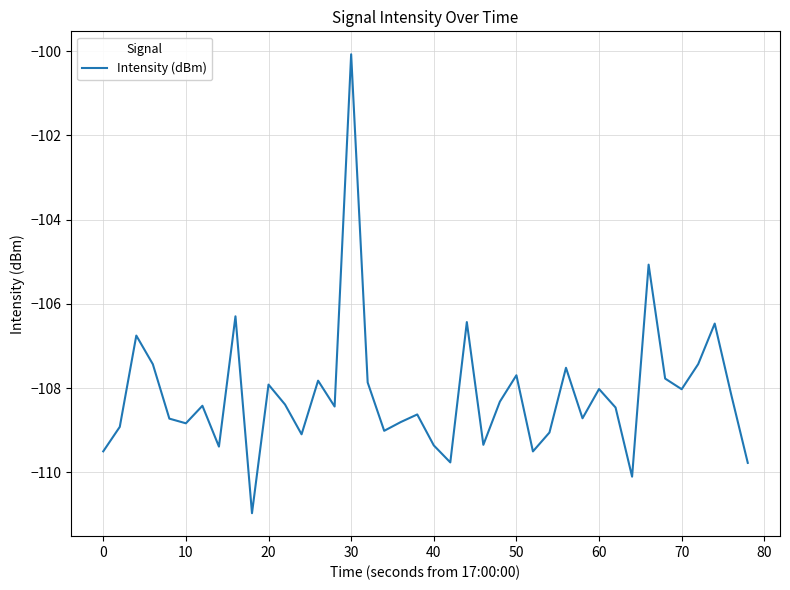

What is the maximum value shown in the chart?

-100.1